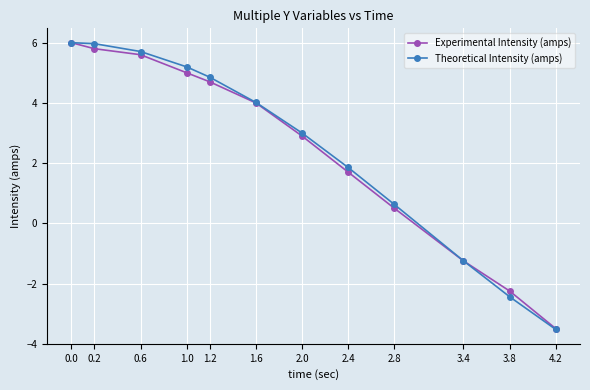

Reading right to left, extract all data points from this chart.

Experimental Intensity (amps): -3.5	-2.2	-1.2	0.5	1.7	2.9	4.0	4.7	5.0	5.6	5.8	6.0
Theoretical Intensity (amps): -3.5	-2.4	-1.2	0.6	1.9	3.0	4.0	4.9	5.2	5.7	6.0	6.0